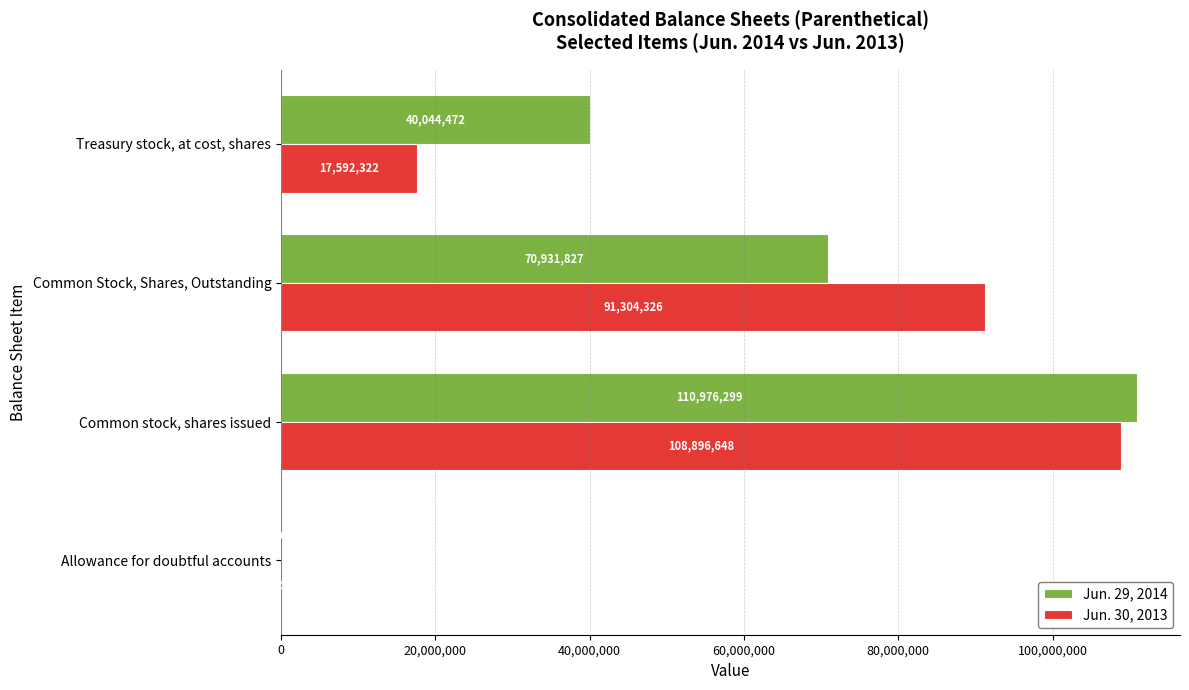

What is the total value across all series at Treasury stock, at cost, shares?

57636794